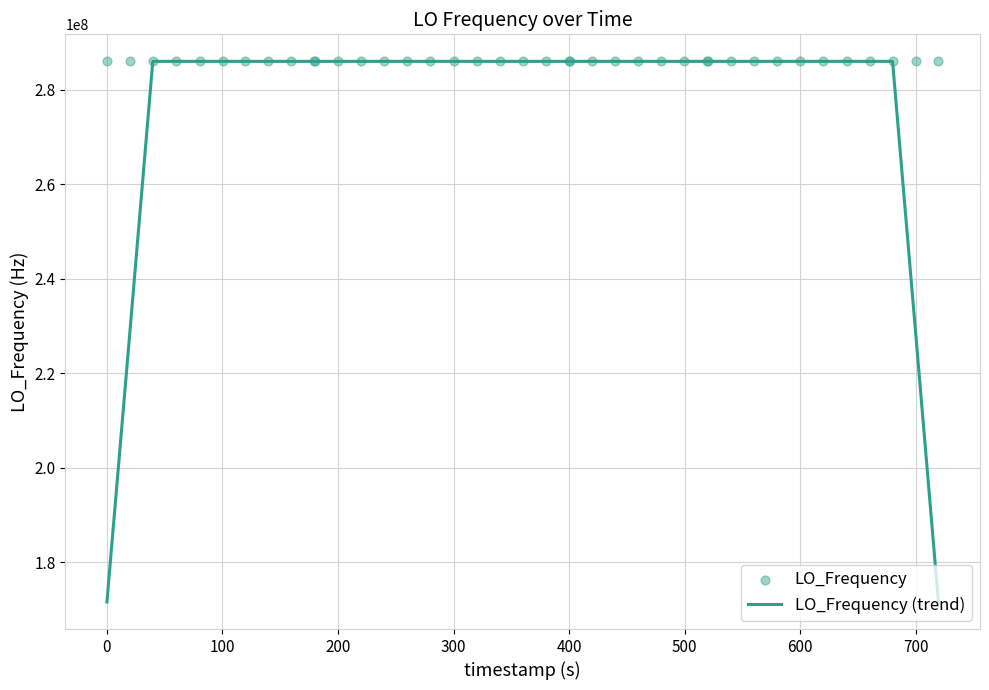

Which series has the largest total across all categories?

LO_Frequency